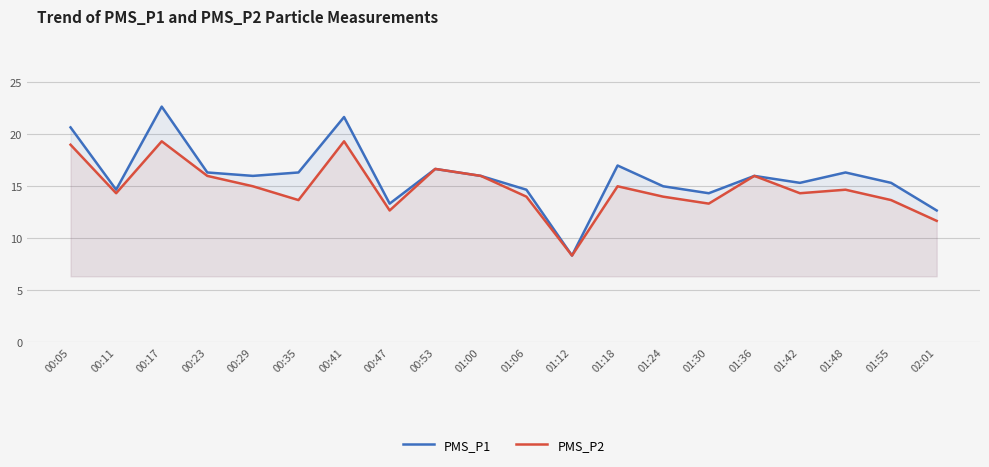

What is the average value of the PMS_P1 series?

16.0